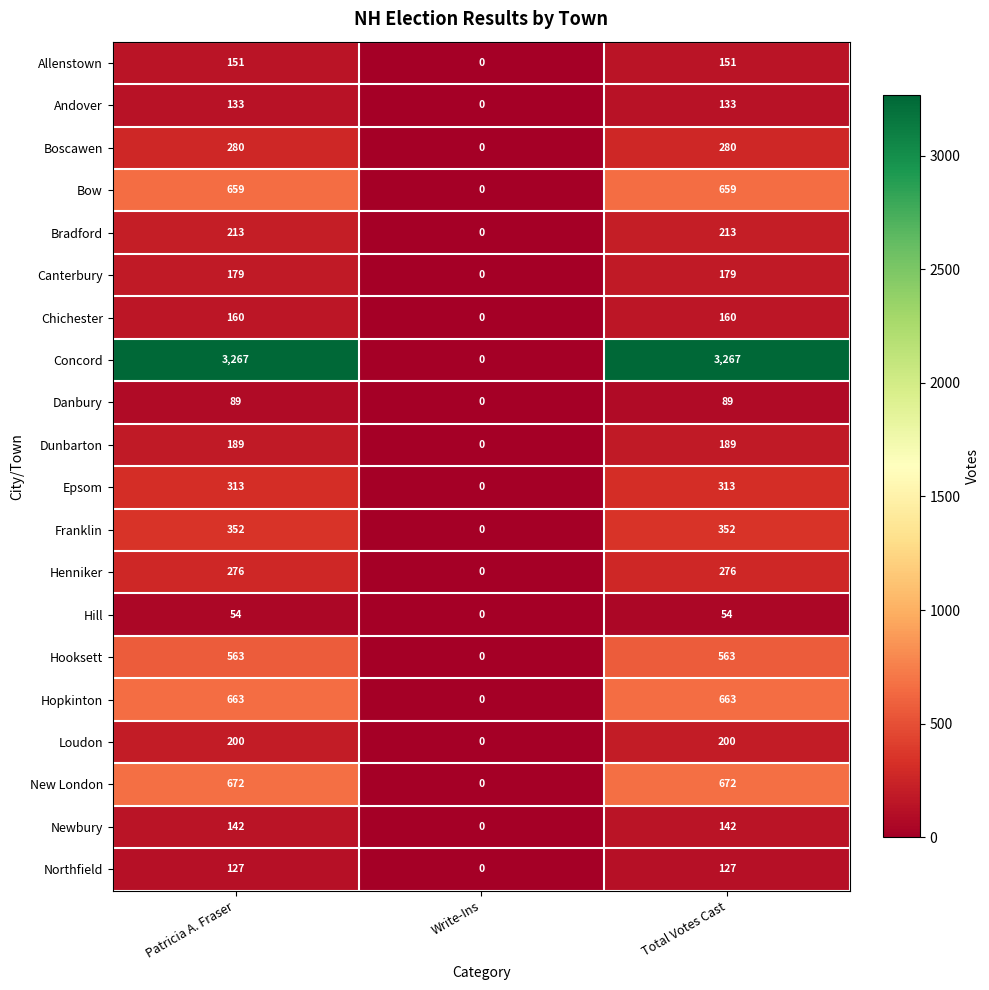

Which series has the largest range (max minus min)?

Concord